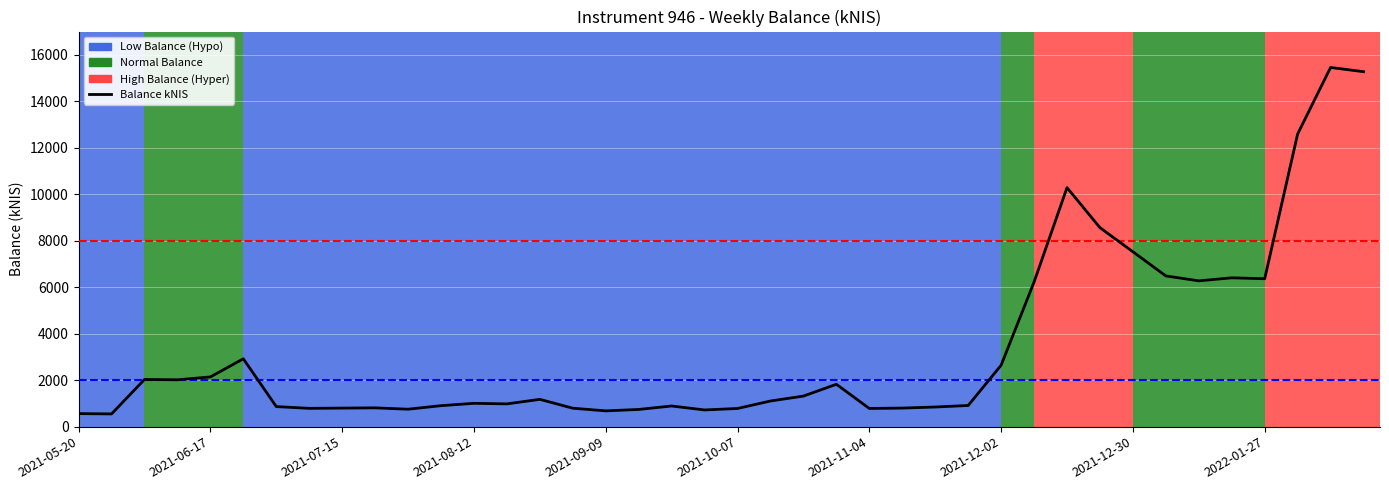

What is the smallest value displayed?

547.8